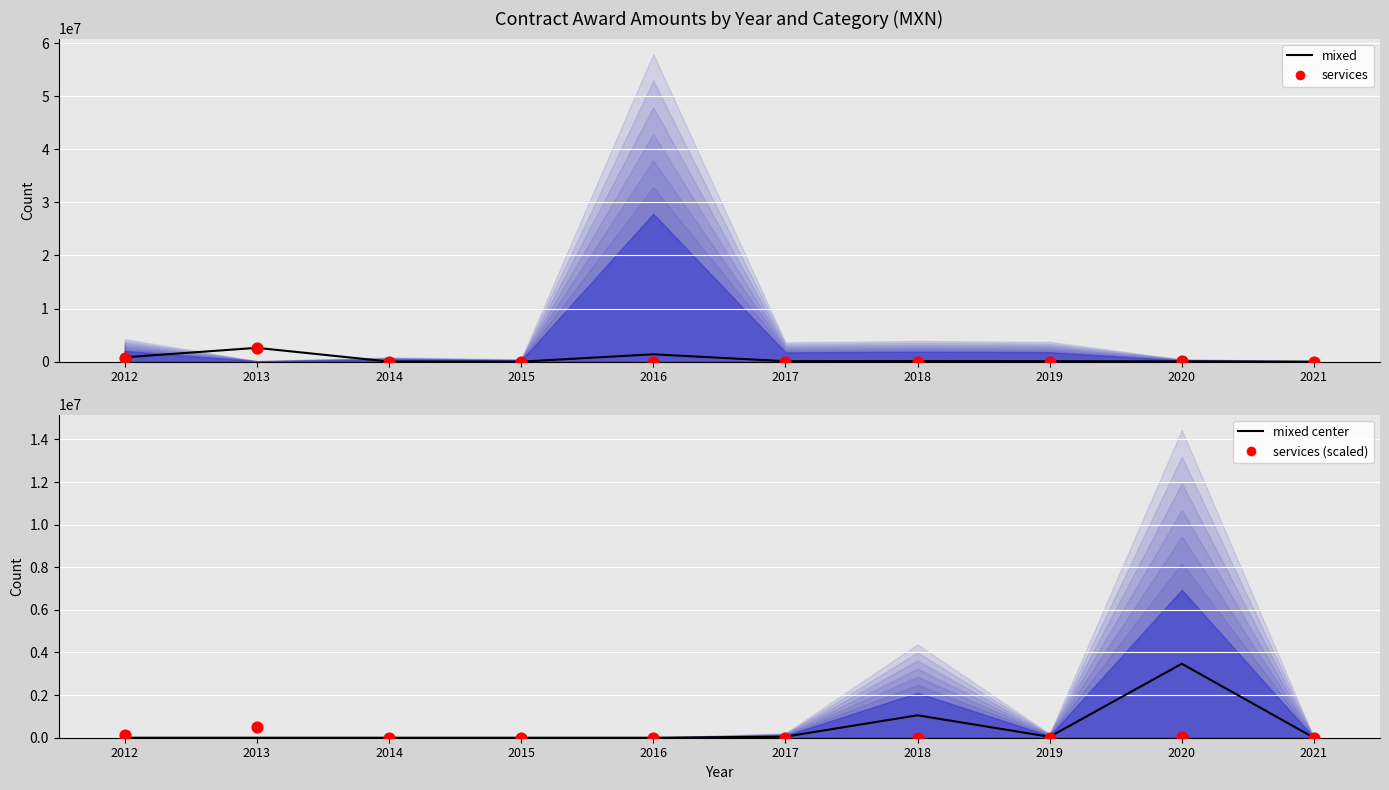

Which series has the largest Y range (max minus min)?

mixed center